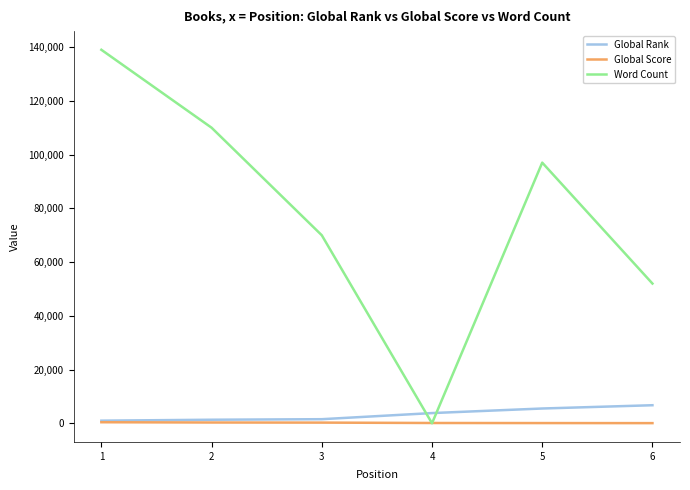

Which category has the highest value across all series?

1